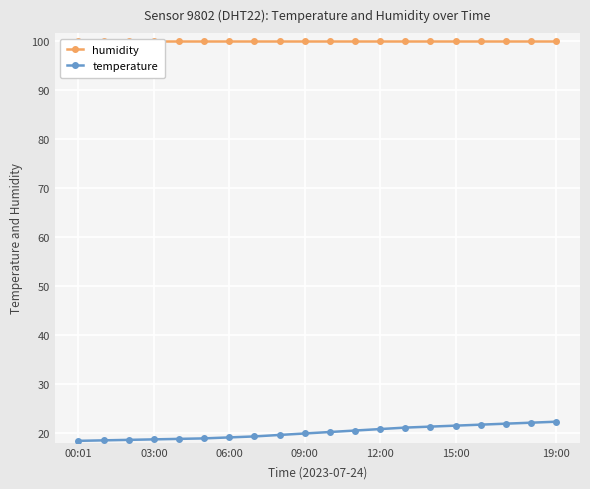

Read the humidity value at 00:01.

99.9